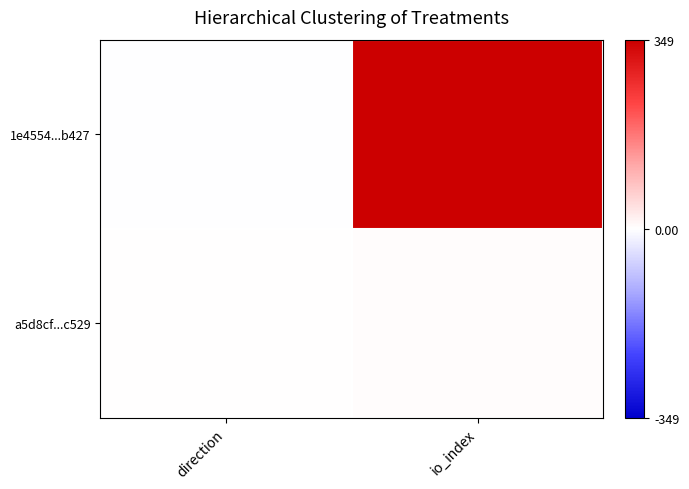

What is the maximum value shown in the chart?

349